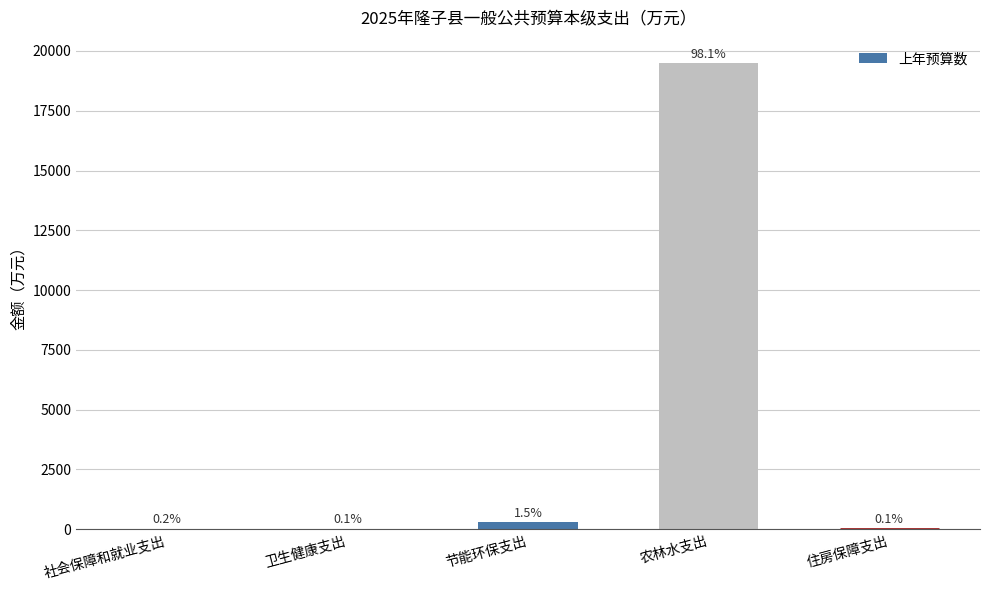

What is the average value?

3974.0